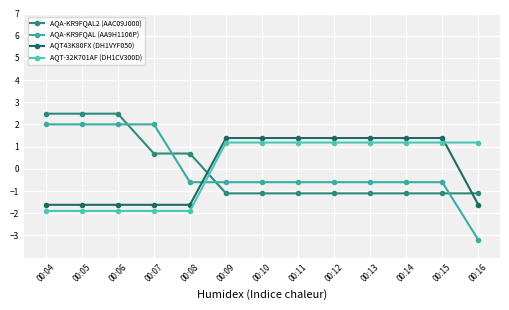

What are all the series names shown in the legend?

AQA-KR9FQAL2 (AAC09J000), AQA-KR9FQAL (AA9H1106P), AQT43K80FX (DH1VYF050), AQT-32K701AF (DH1CV300D)